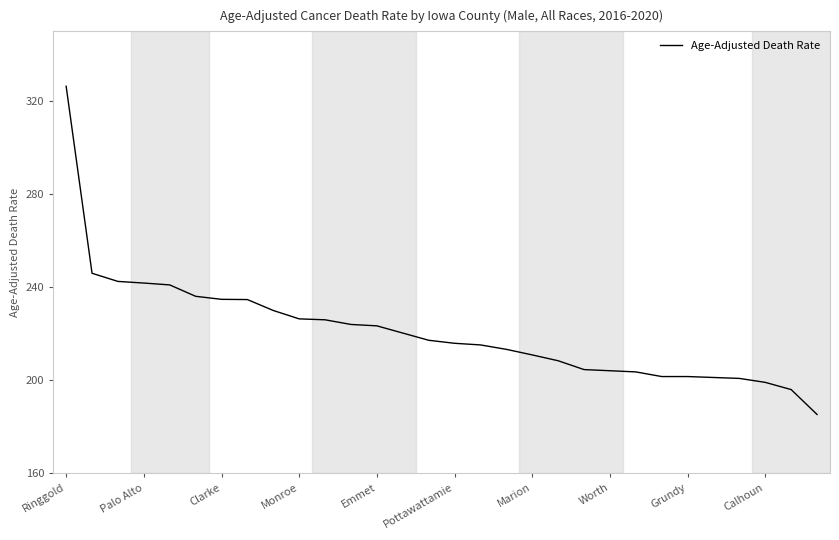

What is the smallest value displayed?

185.3